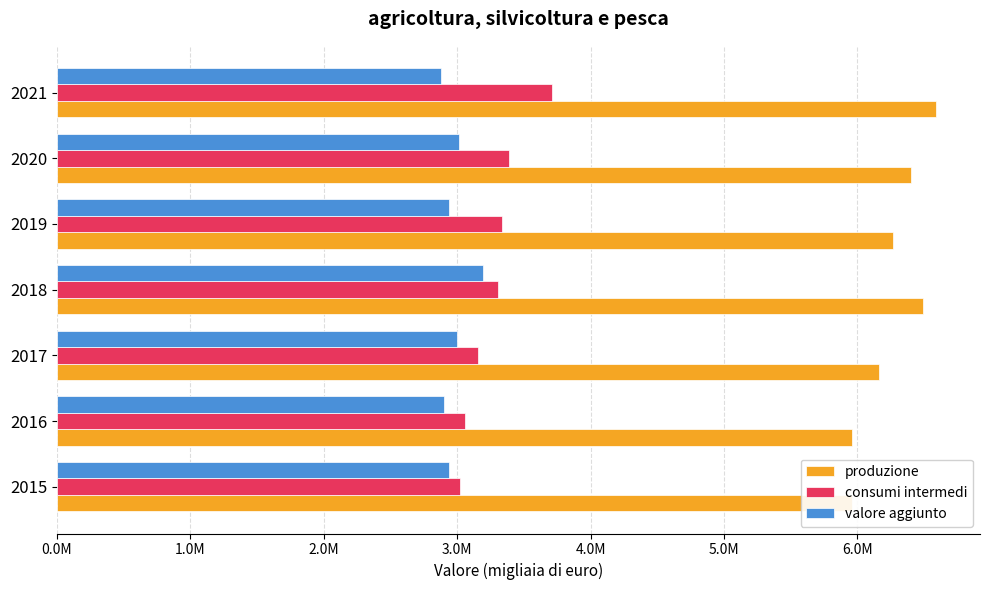

What is the greatest value displayed?

6589131.4